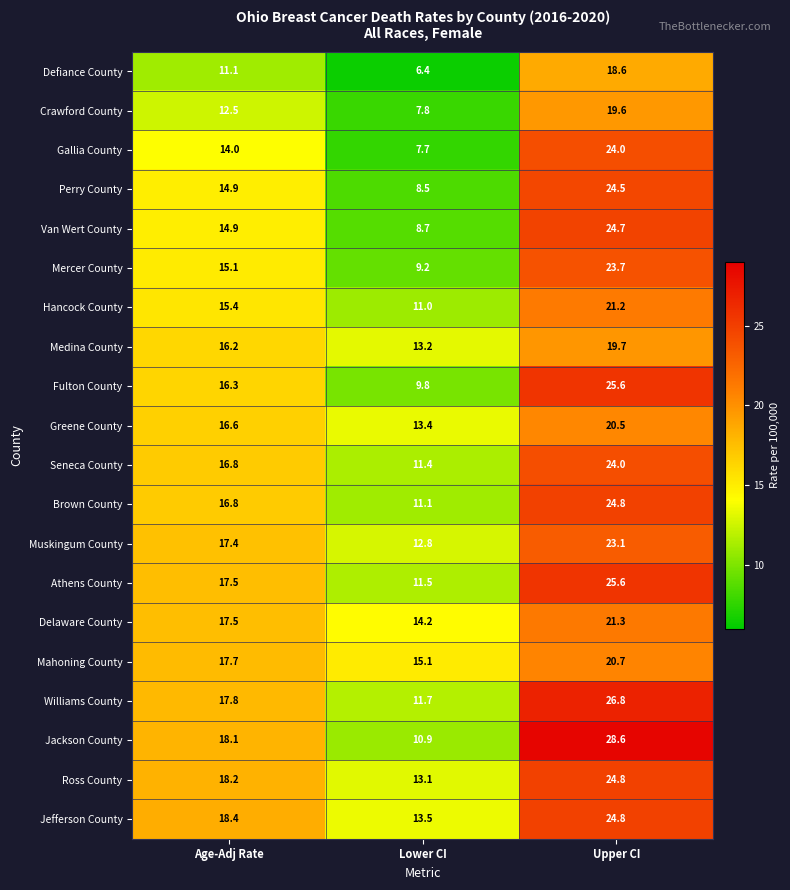

At which label does Delaware County reach its minimum?

Lower CI